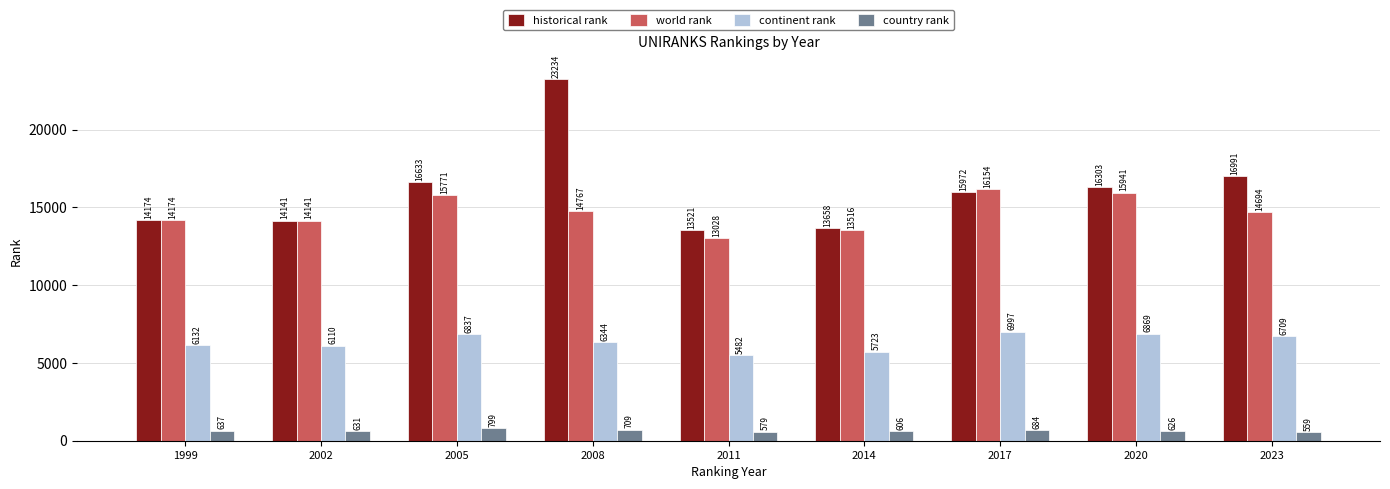

What is the maximum value shown in the chart?

23234.0